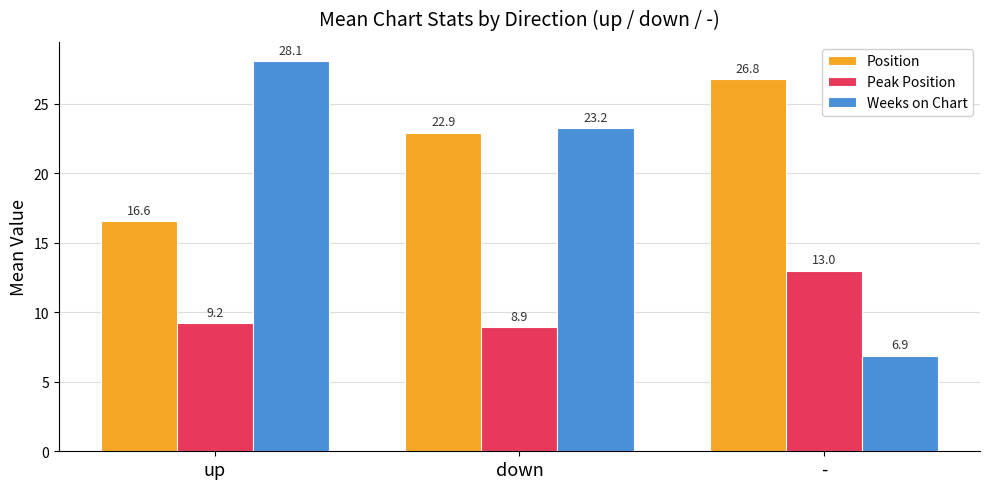

Which series has the widest spread of values?

Weeks on Chart